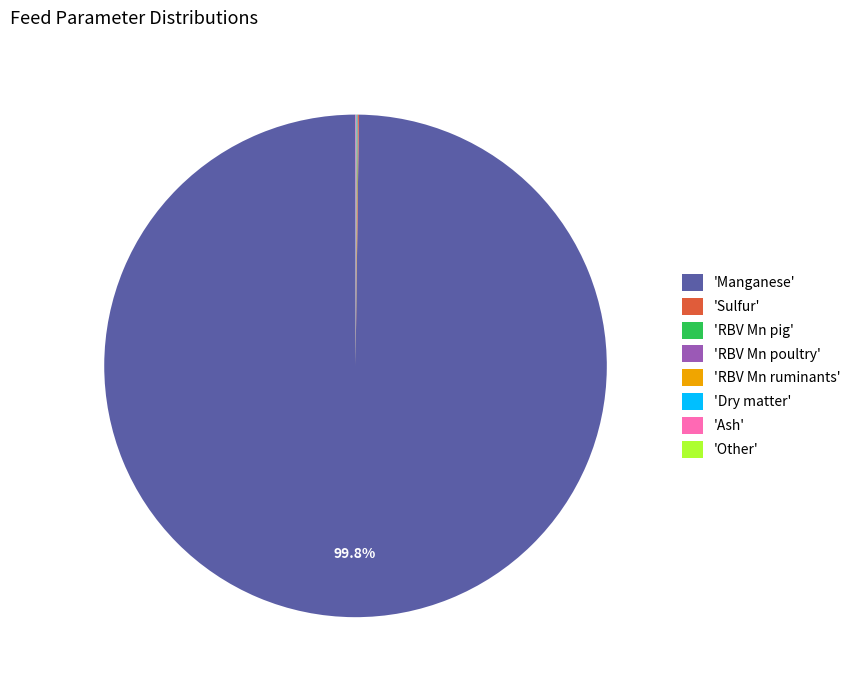

Does any single category account for the majority?

Yes